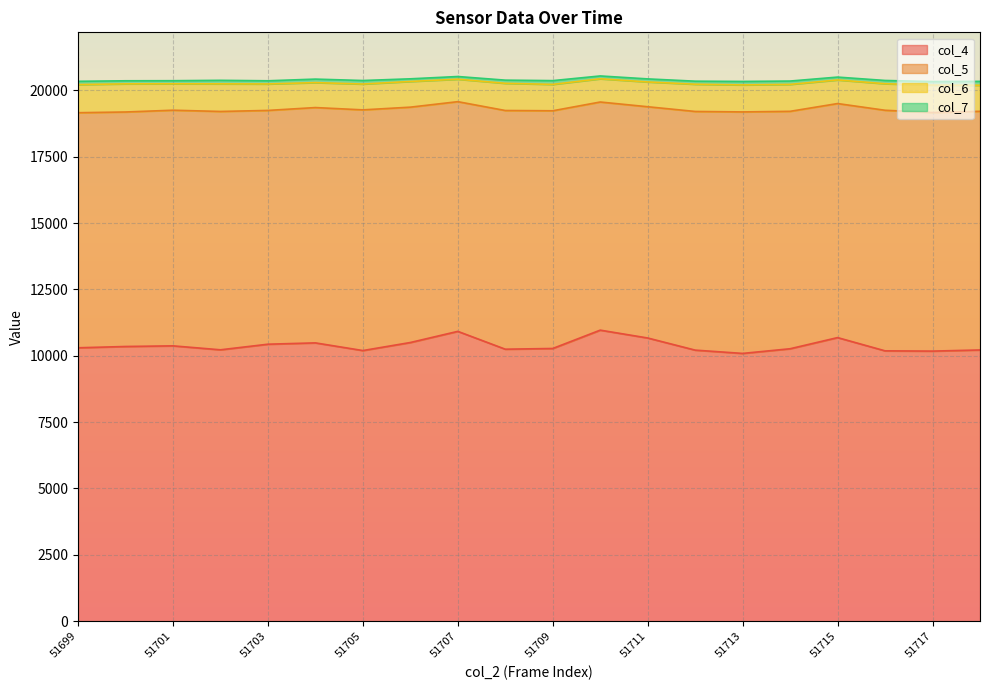

At which label does col_5 first exceed 8946?

51702